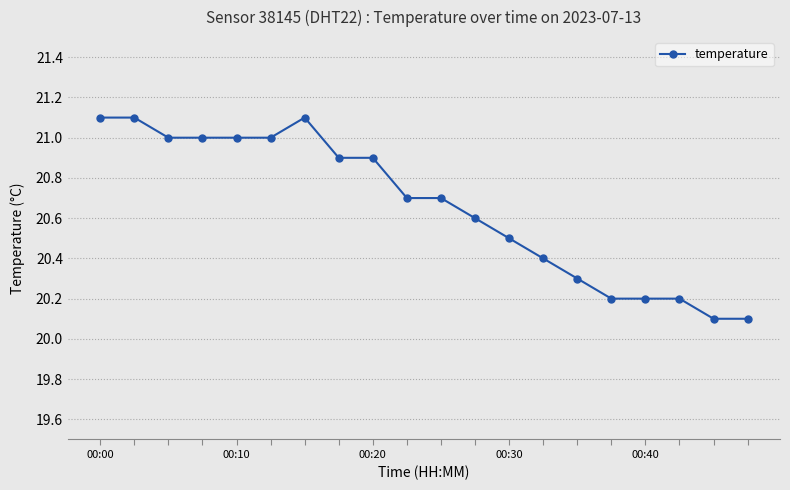

What is the value of the 9th point from the left?

20.9